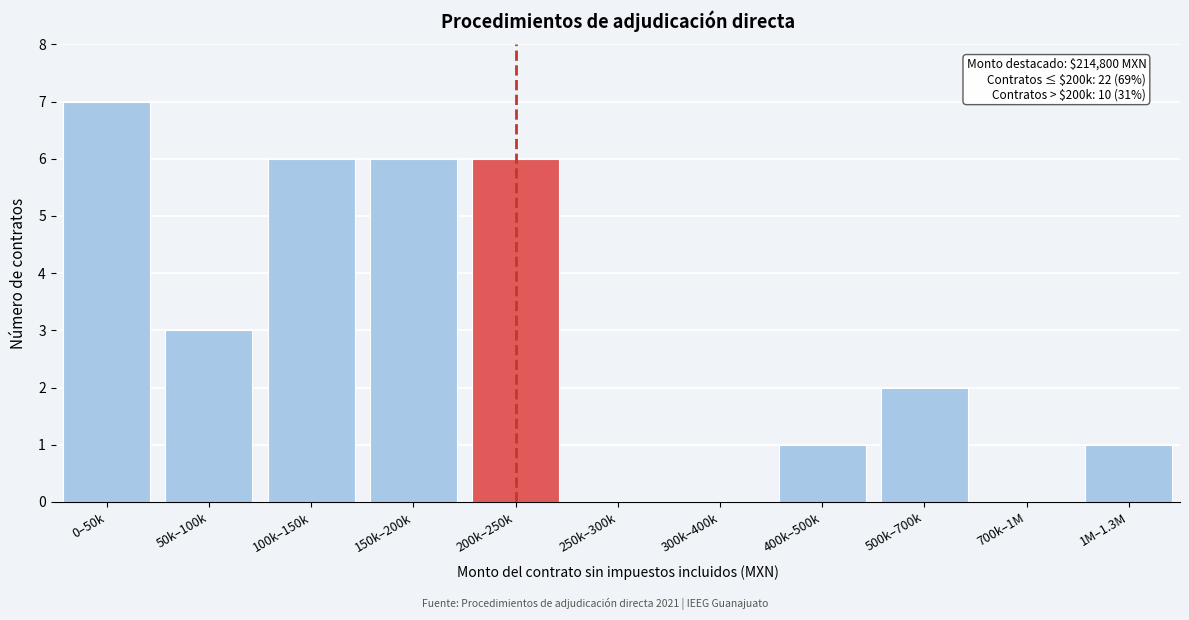

Reading left to right, transcribe all the data shown in this chart.

0–50k=7	50k–100k=3	100k–150k=6	150k–200k=6	200k–250k=6	250k–300k=0	300k–400k=0	400k–500k=1	500k–700k=2	700k–1M=0	1M–1.3M=1